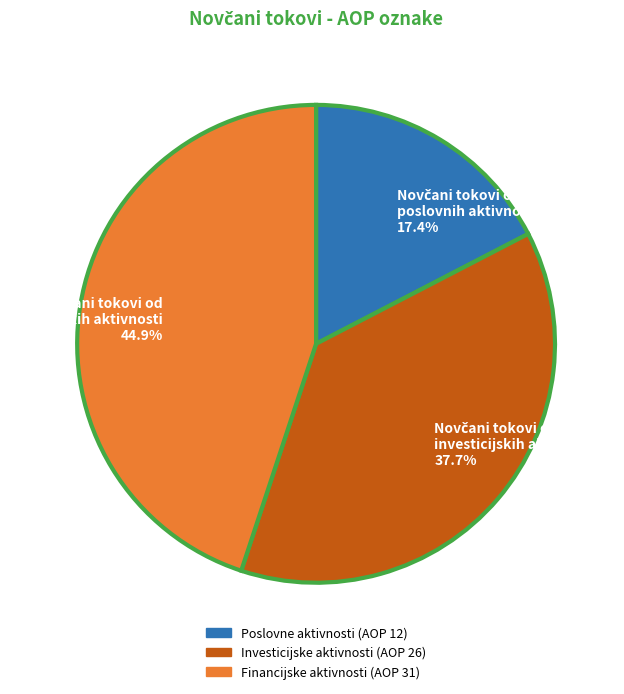

Does any single category account for the majority?

No